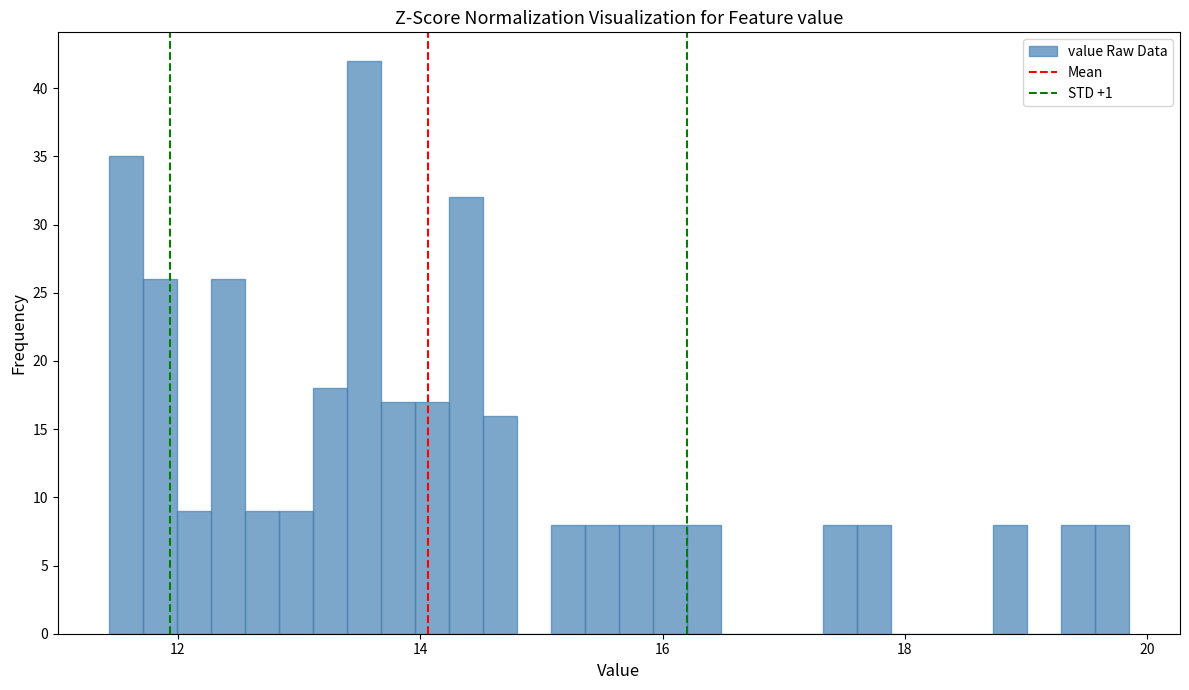

Read against the x-axis, roughly where is the centre of the tallest bar?

13.6